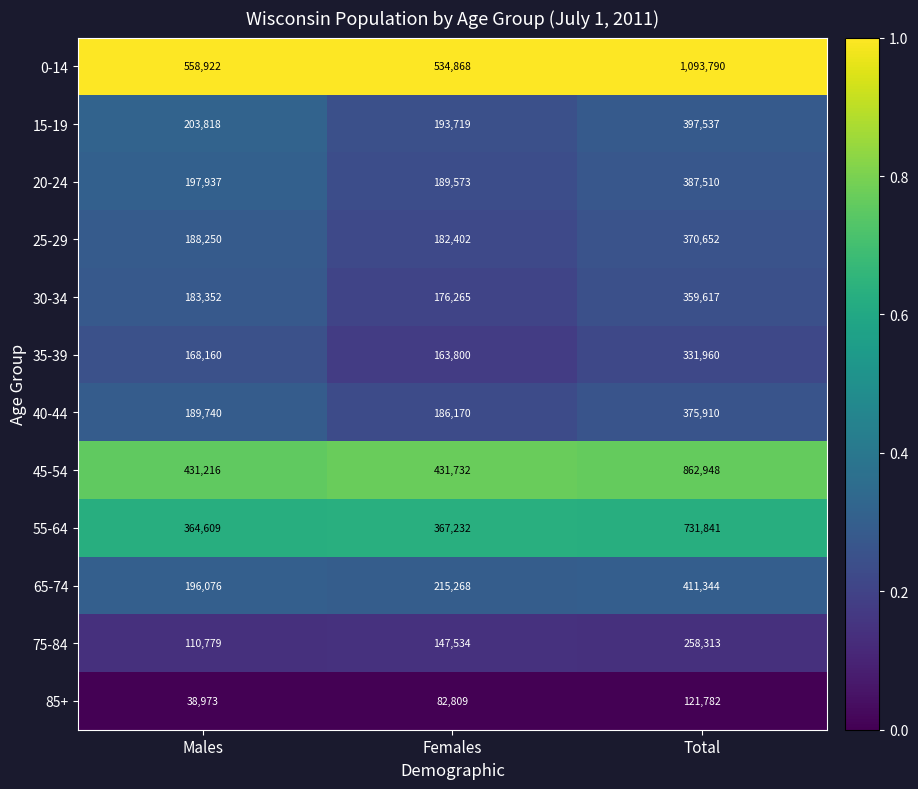

Where is 30-34 nearest to the value 267941?

Males